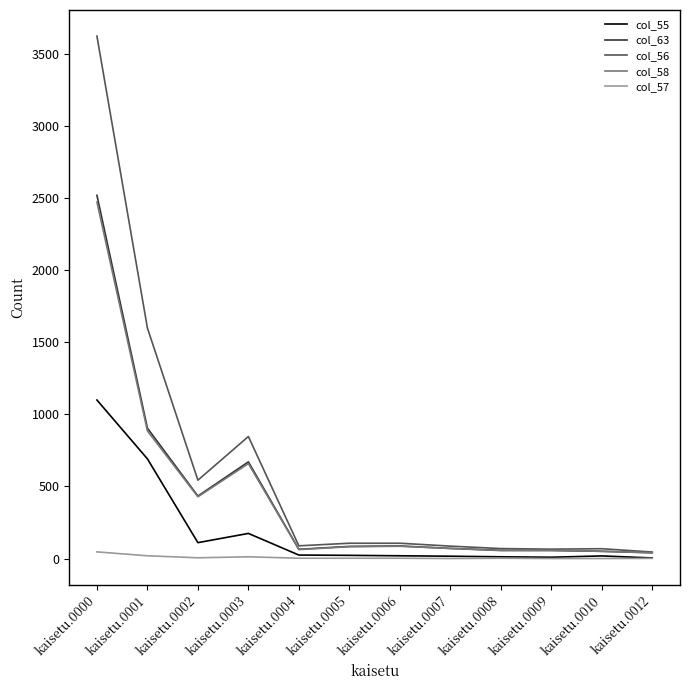

What is the maximum value shown in the chart?

3622